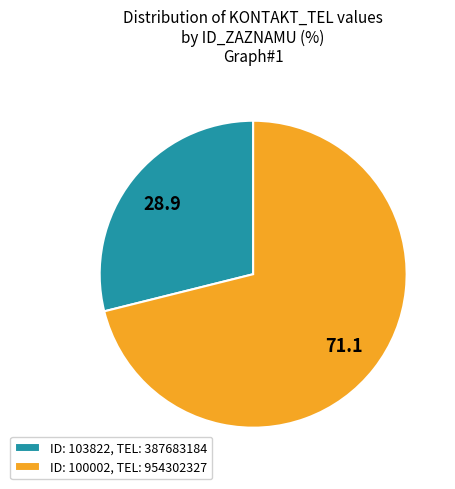

Does any single category account for the majority?

Yes